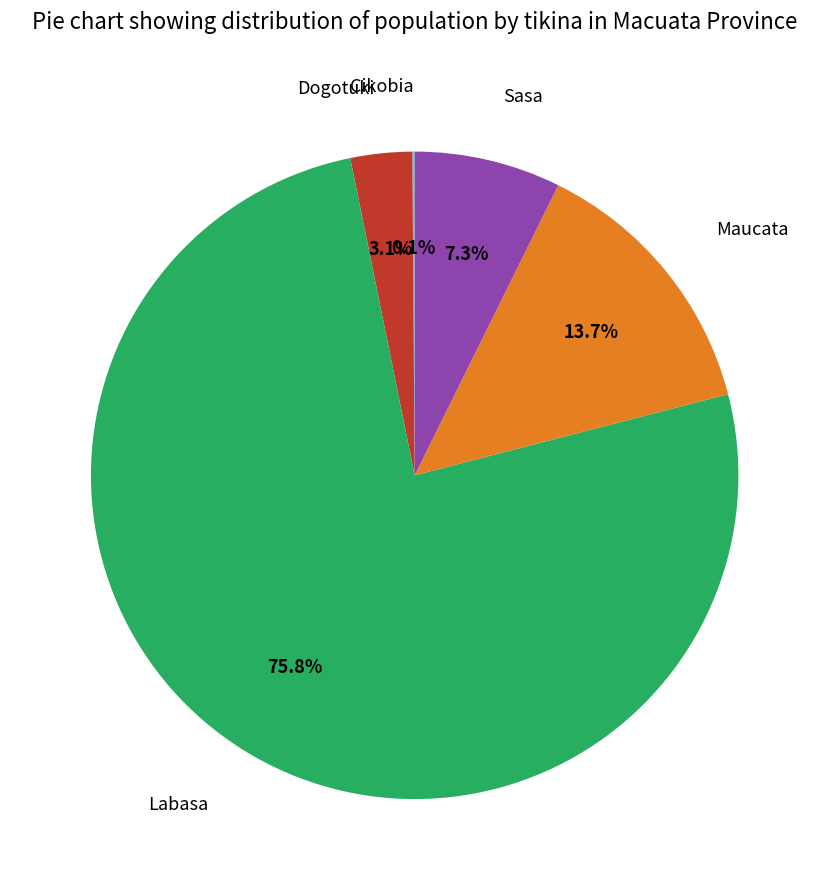

To the nearest percent, what is the difference between the largest and smallest slice percentages?

76%